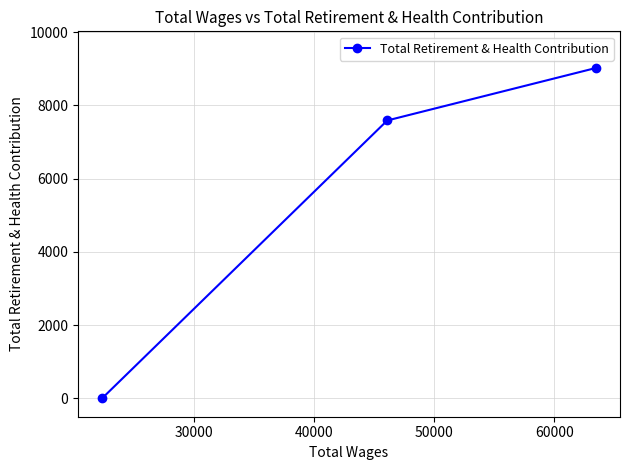

Reading left to right, transcribe all the data shown in this chart.

0	7589	9023